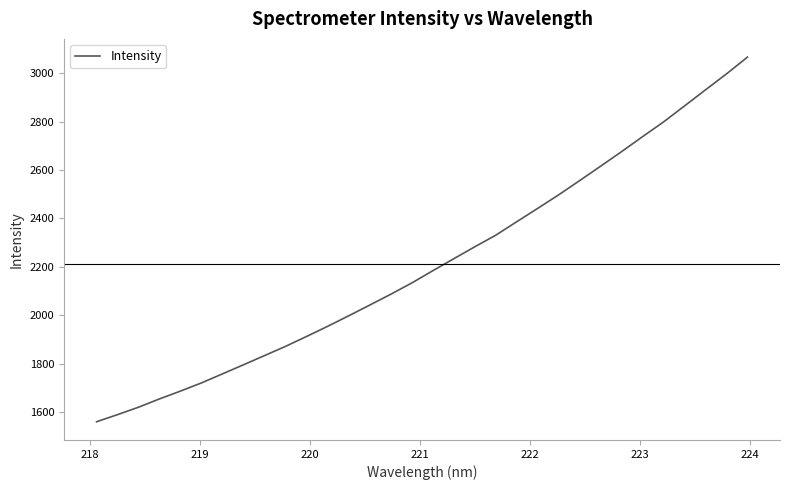

What is the greatest value displayed?

3066.4